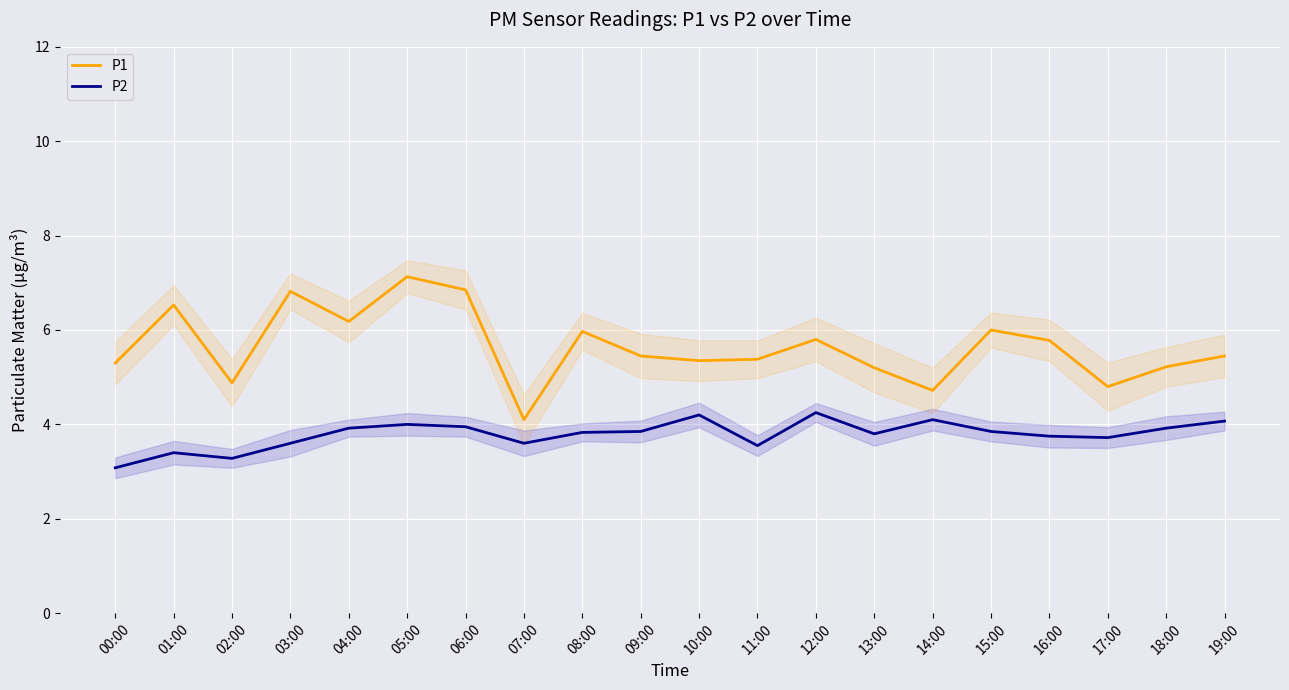

Reading left to right, list all the values displayed in this chart.

P1: 00:00=5.3	01:00=6.5	02:00=4.9	03:00=6.8	04:00=6.2	05:00=7.1	06:00=6.8	07:00=4.1	08:00=6.0	09:00=5.5	10:00=5.3	11:00=5.4	12:00=5.8	13:00=5.2	14:00=4.7	15:00=6.0	16:00=5.8	17:00=4.8	18:00=5.2	19:00=5.5
P2: 00:00=3.1	01:00=3.4	02:00=3.3	03:00=3.6	04:00=3.9	05:00=4.0	06:00=4.0	07:00=3.6	08:00=3.8	09:00=3.9	10:00=4.2	11:00=3.5	12:00=4.2	13:00=3.8	14:00=4.1	15:00=3.9	16:00=3.8	17:00=3.7	18:00=3.9	19:00=4.1